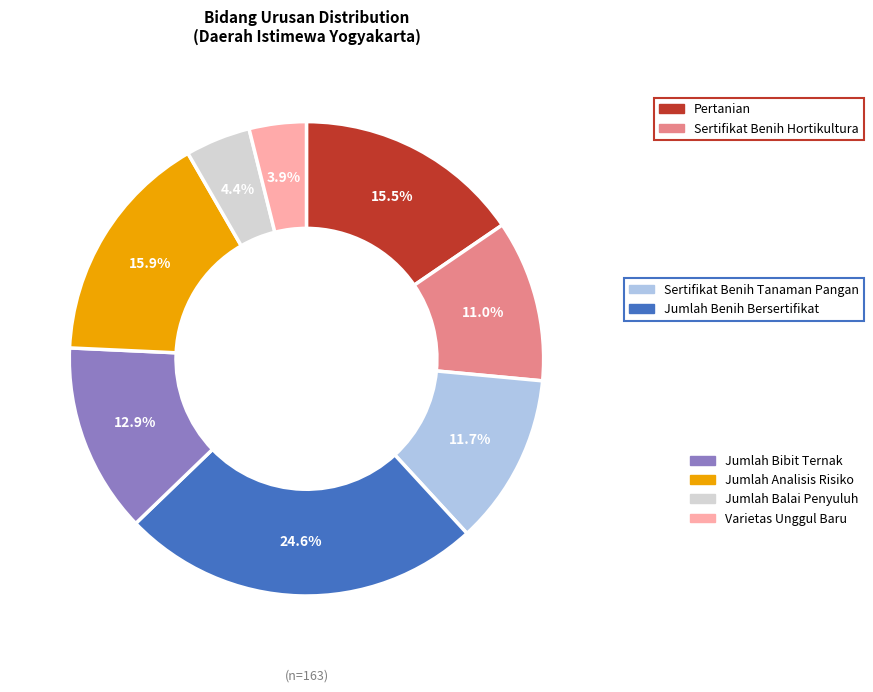

Is there any slice that represents more than half of the pie?

No